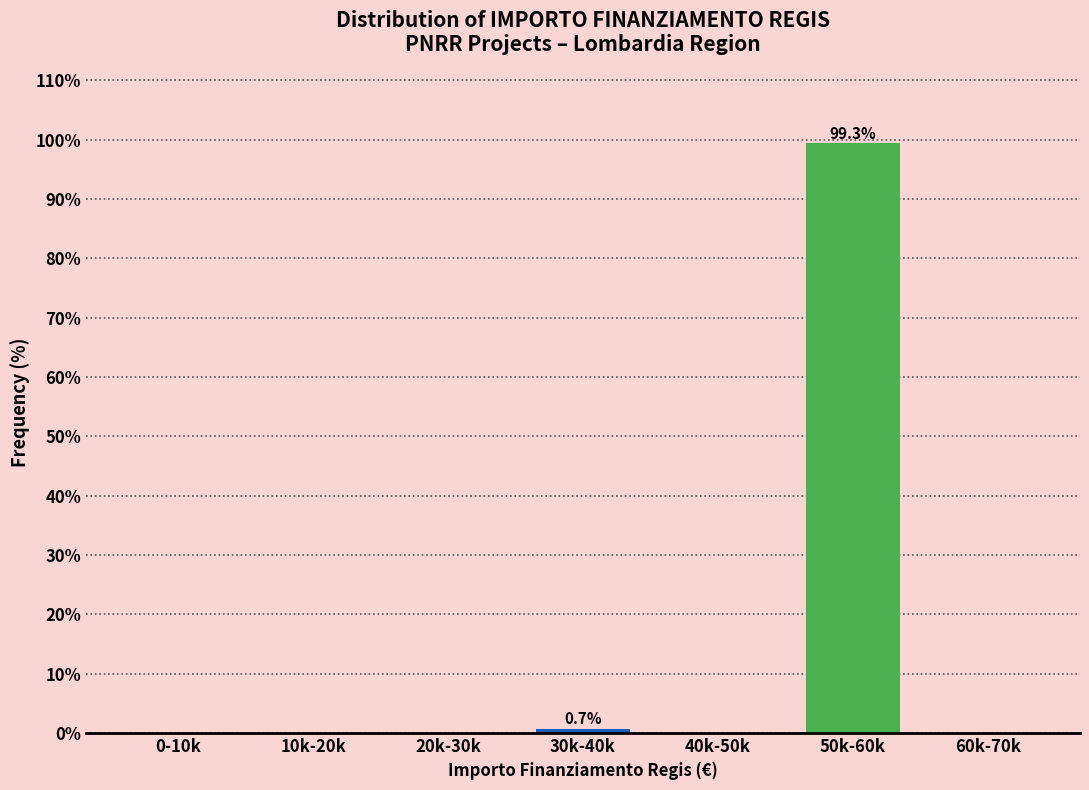

Reading left to right, what are all the values shown in this chart?

0-10k=0.0	10k-20k=0.0	20k-30k=0.0	30k-40k=0.7	40k-50k=0.0	50k-60k=99.3	60k-70k=0.0